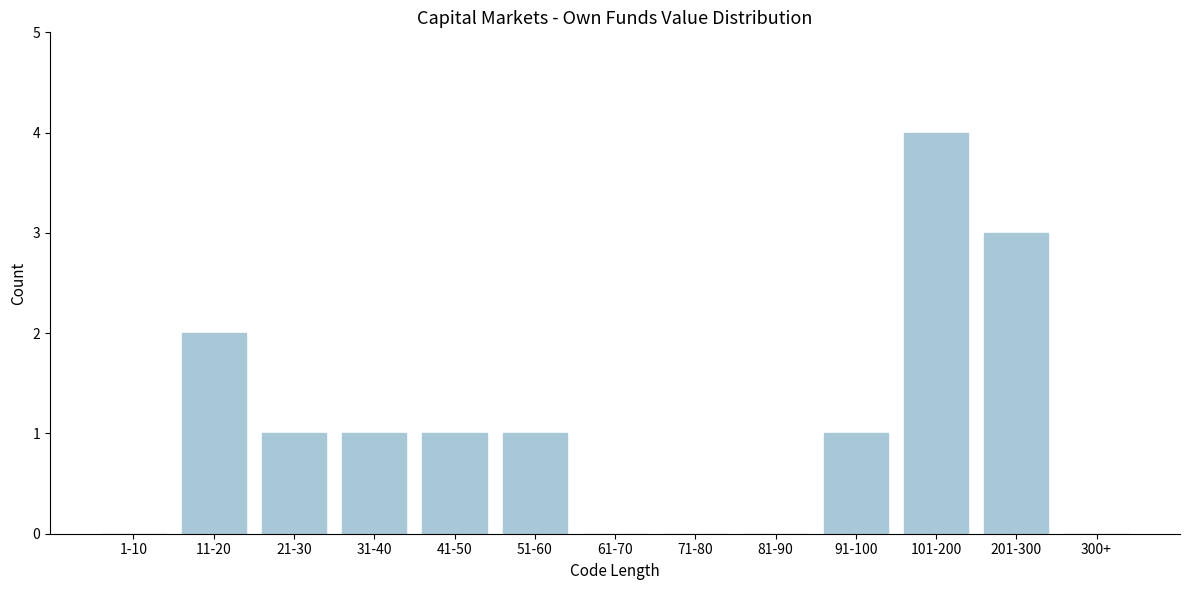

Reading right to left, extract all data points from this chart.

300+=0	201-300=3	101-200=4	91-100=1	81-90=0	71-80=0	61-70=0	51-60=1	41-50=1	31-40=1	21-30=1	11-20=2	1-10=0